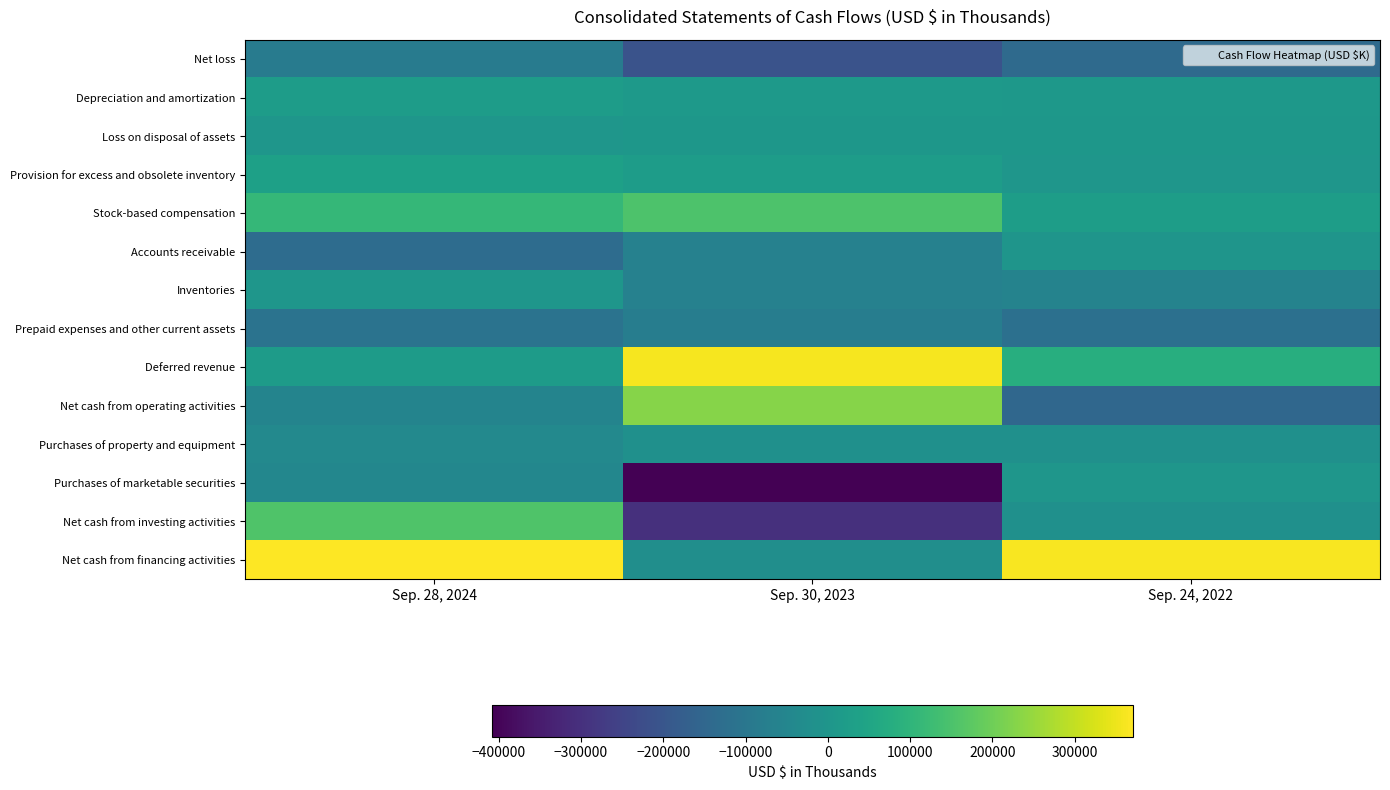

What is the total value across all series at Sep. 28, 2024?

237292